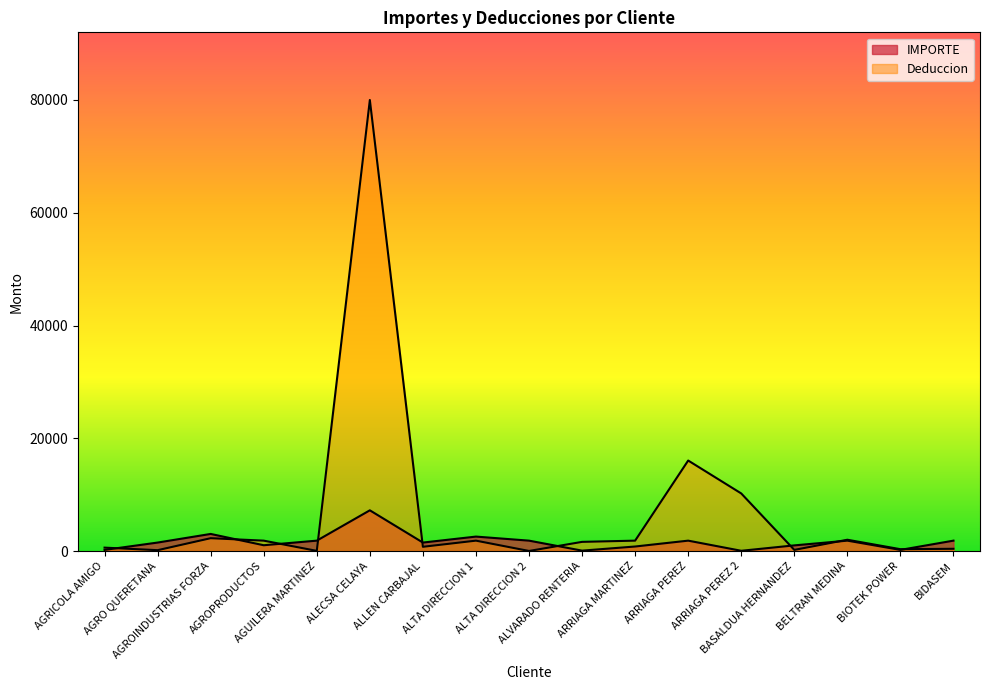

How many data points in IMPORTE are less than 1500?

7